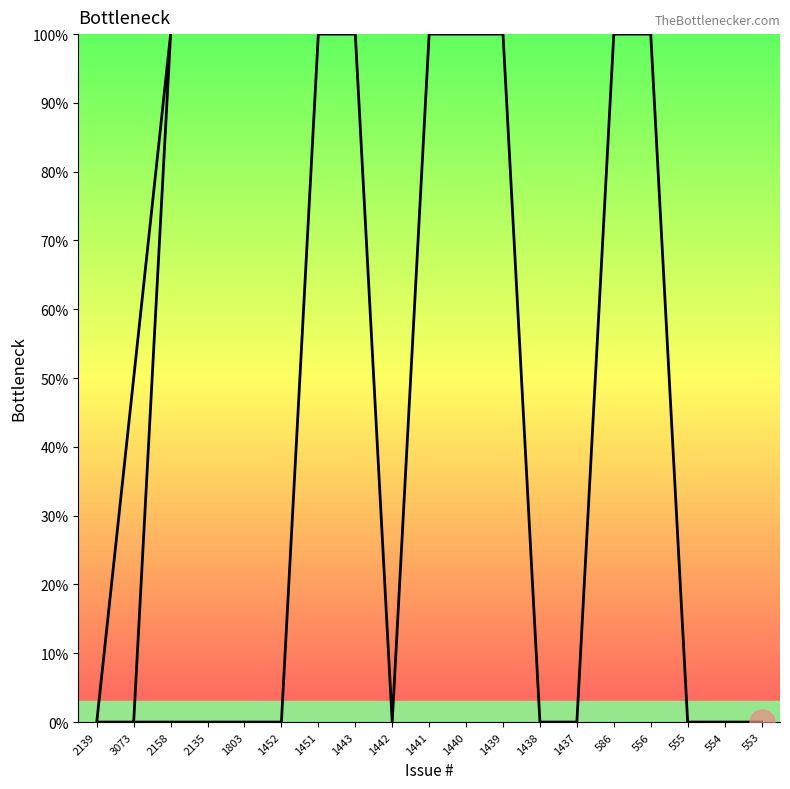

How many interior local peaks (higher than both neighbors) does the data have?

1